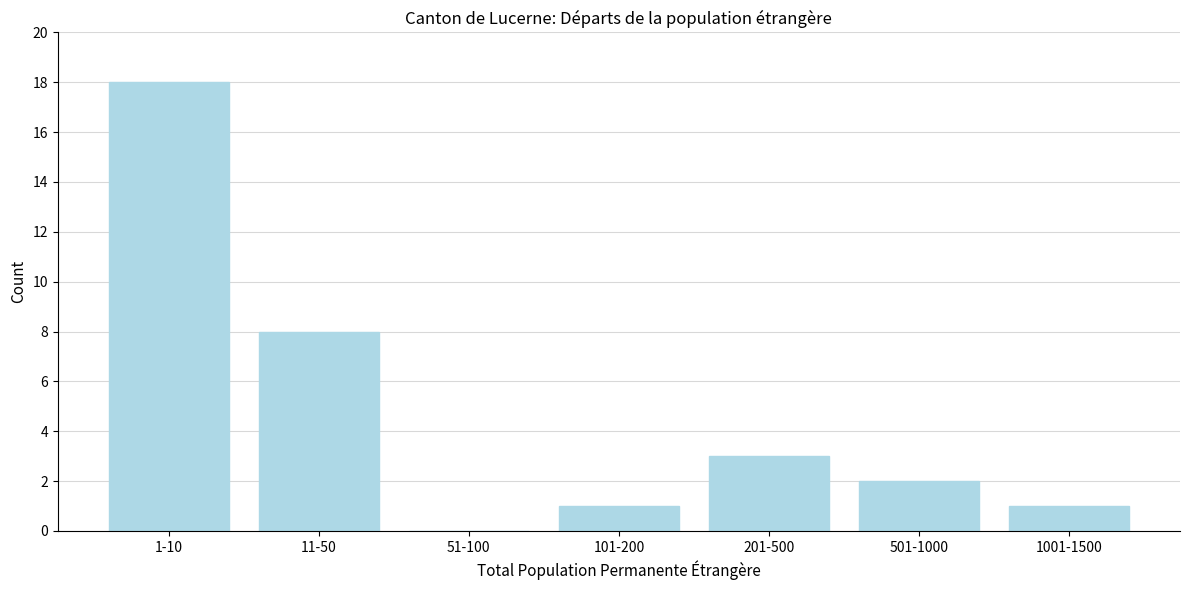

Reading right to left, transcribe all the data shown in this chart.

1001-1500=1	501-1000=2	201-500=3	101-200=1	51-100=0	11-50=8	1-10=18